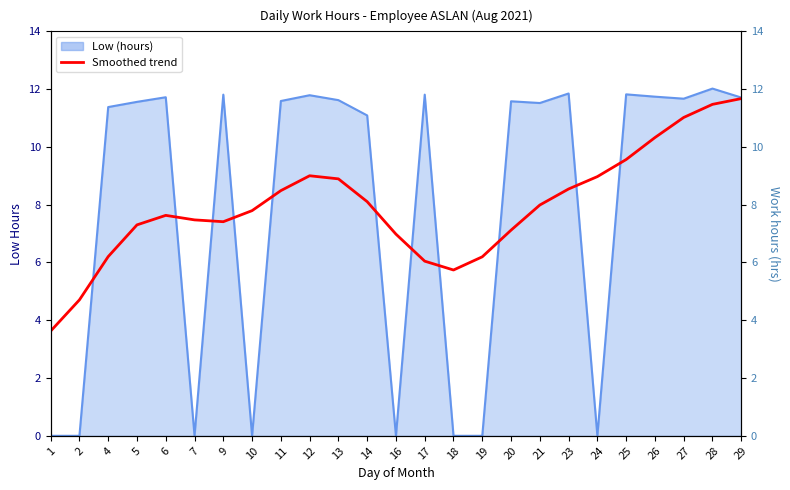

Does the chart display data point markers on the line(s)?

No